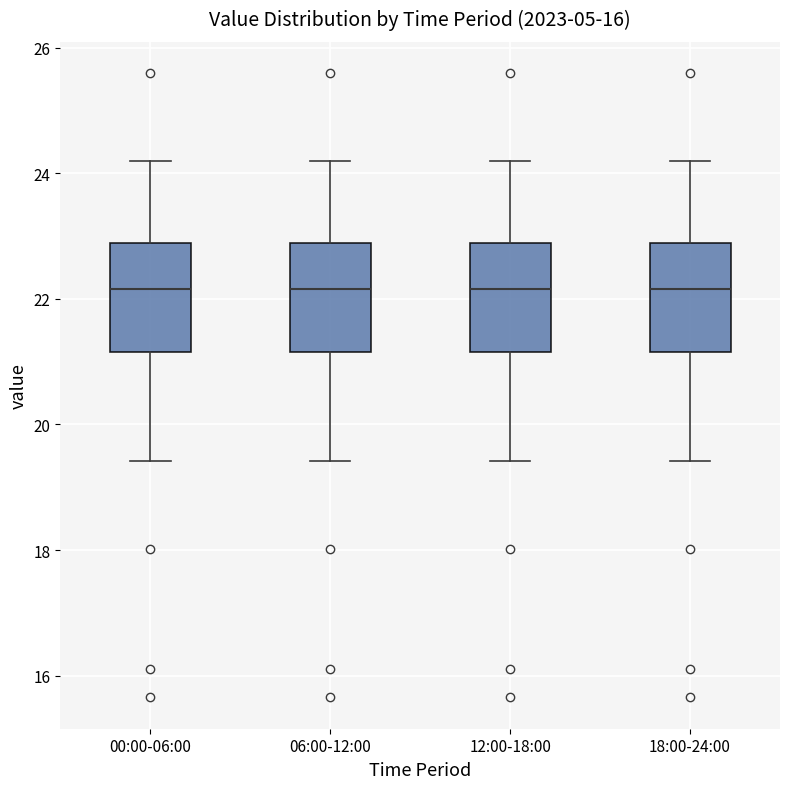

Reading left to right, read every box against the y-axis: the position of its median line, the range the box covers, and the ends of its whiskers. The values are not printed on the chart, so give them approximately, as read against the axis.

00:00-06:00: median 22.2, box 21.2 to 22.8, whiskers 19.4 to 24.2
06:00-12:00: median 22.2, box 21.2 to 22.8, whiskers 19.4 to 24.2
12:00-18:00: median 22.2, box 21.2 to 22.8, whiskers 19.4 to 24.2
18:00-24:00: median 22.2, box 21.2 to 22.8, whiskers 19.4 to 24.2